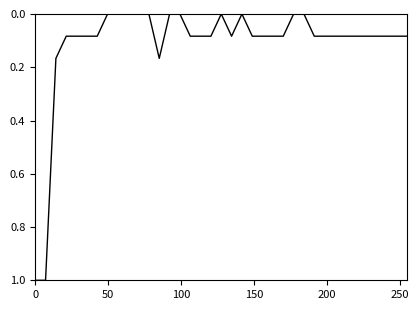

What is the maximum value shown in the chart?

1.0